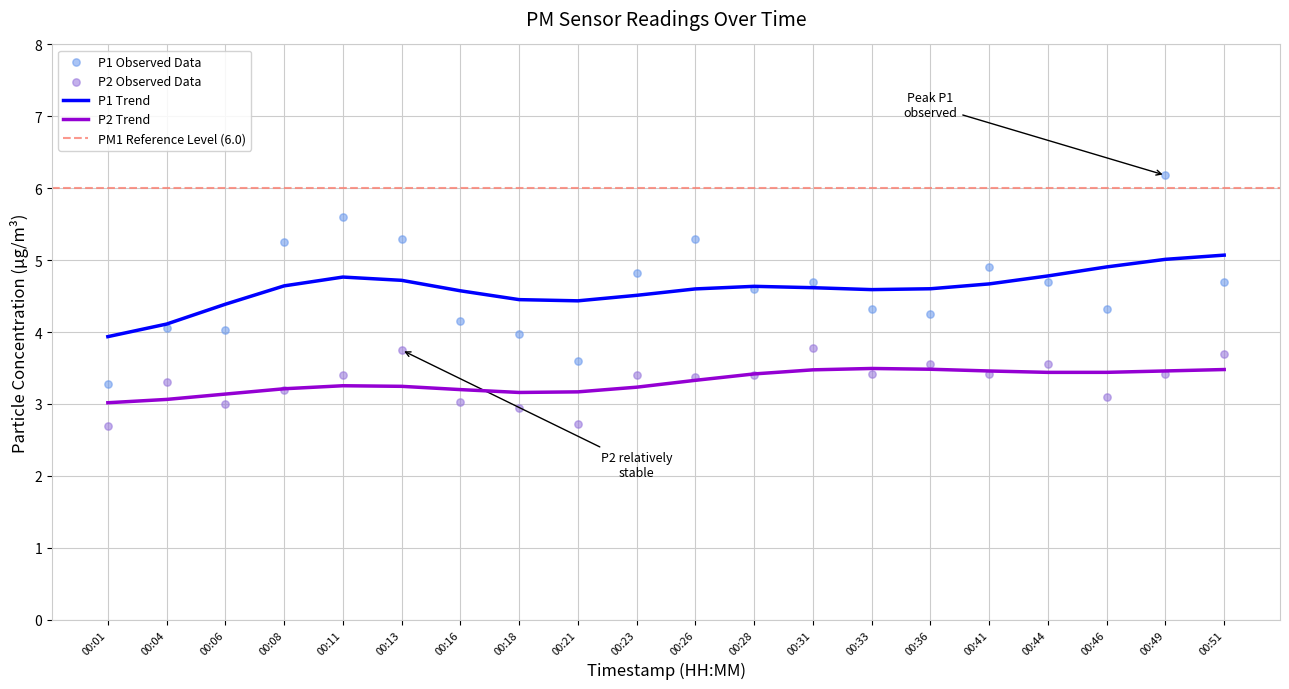

At which category is the sum across all series the highest?

00:49